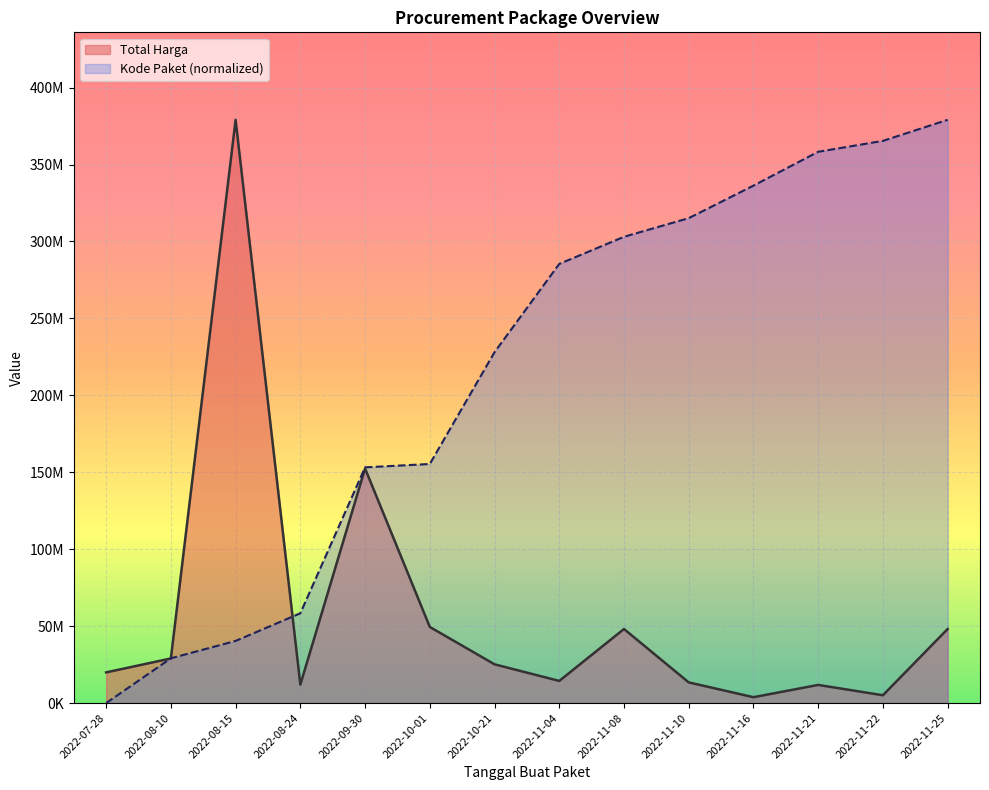

Which category has the lowest value across all series?

2022-07-28